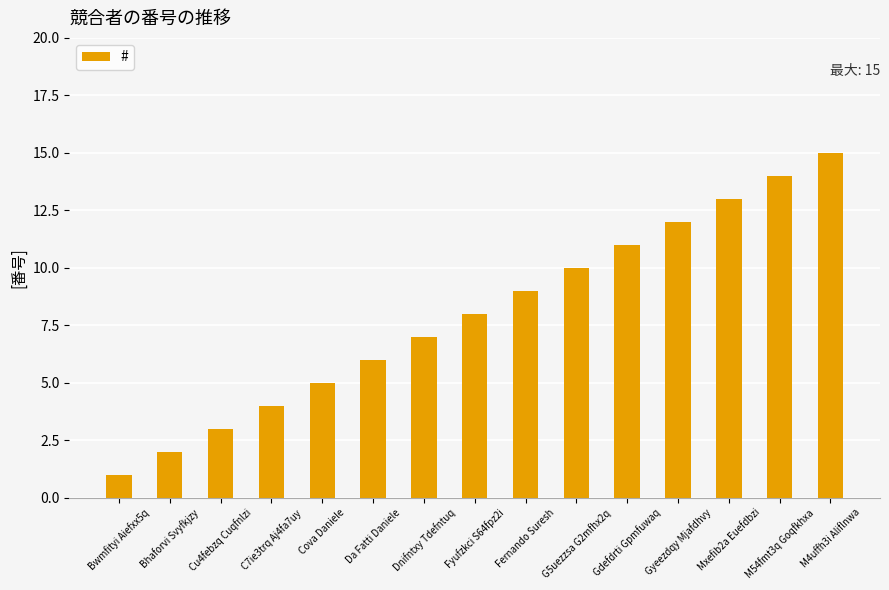

Rank the categories by value from highest to lowest.

M4uffh3i Aliflnwa, M54fmt3q Goqfkhxa, Mxefib2a Euefdbzi, Gyeezdqy Mjafdhvy, Gdefdrti Gpmfuwaq, G5uezzsa G2mfhx2q, Fernando Suresh, Fyufzkci S64fpz2i, Dnifntxy Tdefntuq, Da Fatti Daniele, Cova Daniele, C7ie3trq Aj4fa7uy, Cu4febzq Cuqfnlzi, Bhaforvi Svyfkjzy, Bwmfityi Aiefxx5q